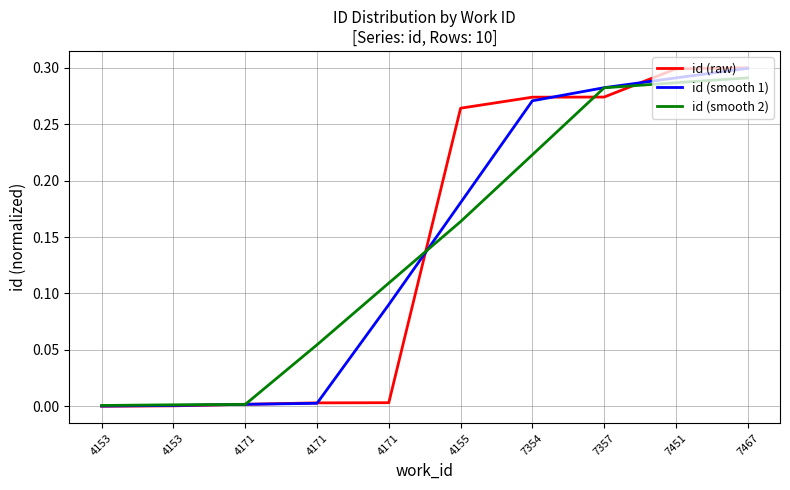

What is the sum of all id (smooth 1) values?

1.4